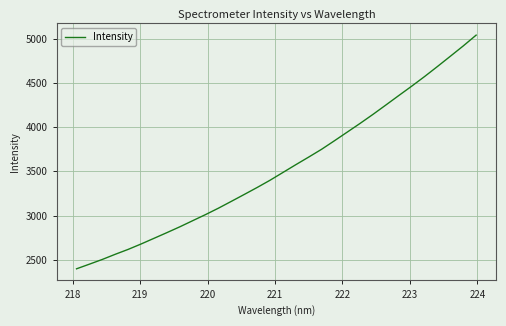

What is the minimum value shown in the chart?

2399.8